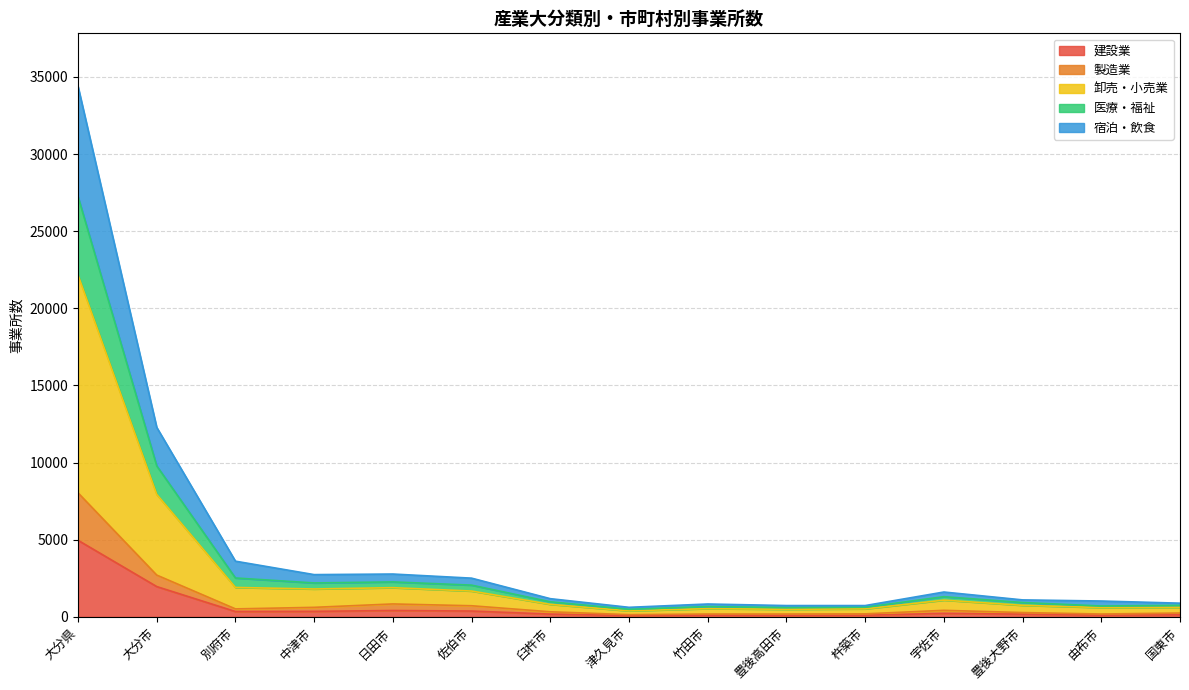

How many data points does each series have?

15